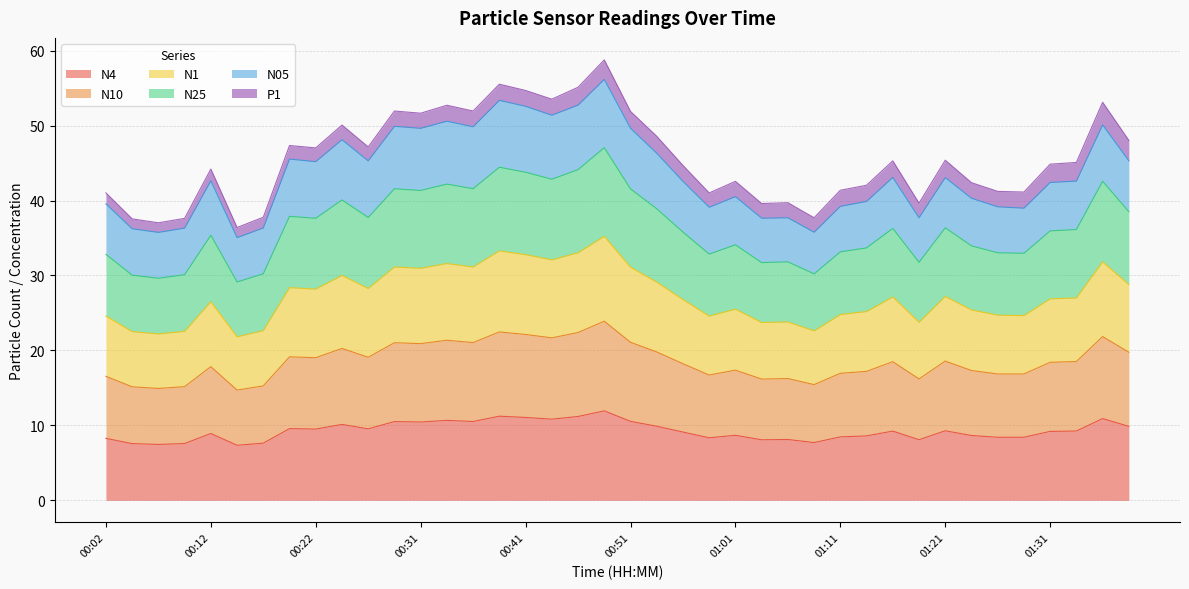

What is the total value across all series at 00:51?

51.9